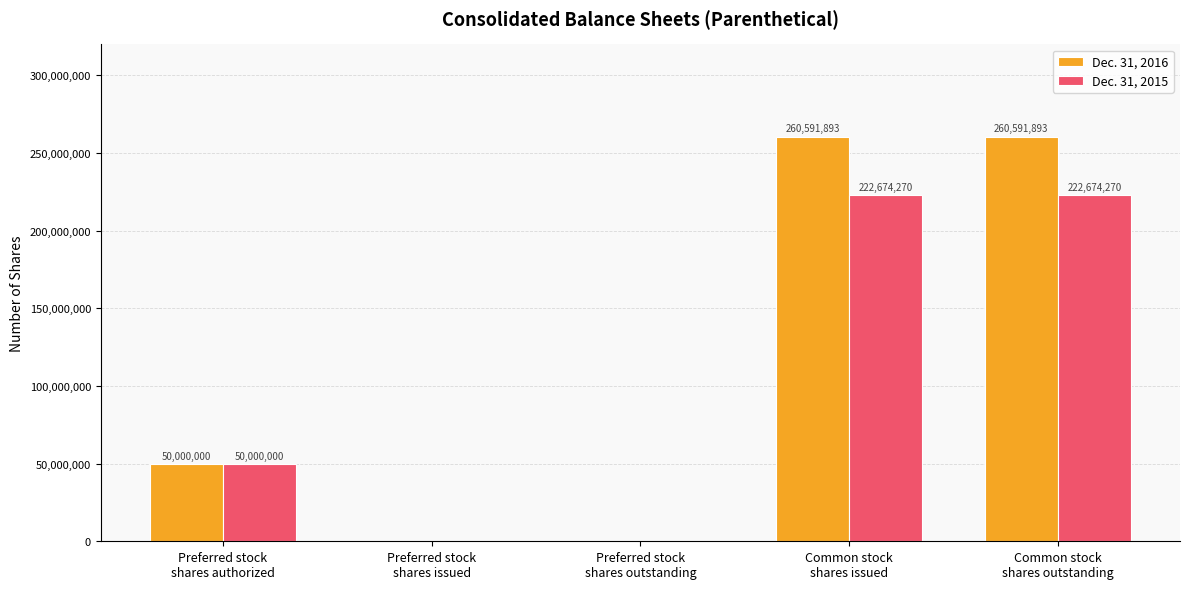

Are the bars horizontal?

No